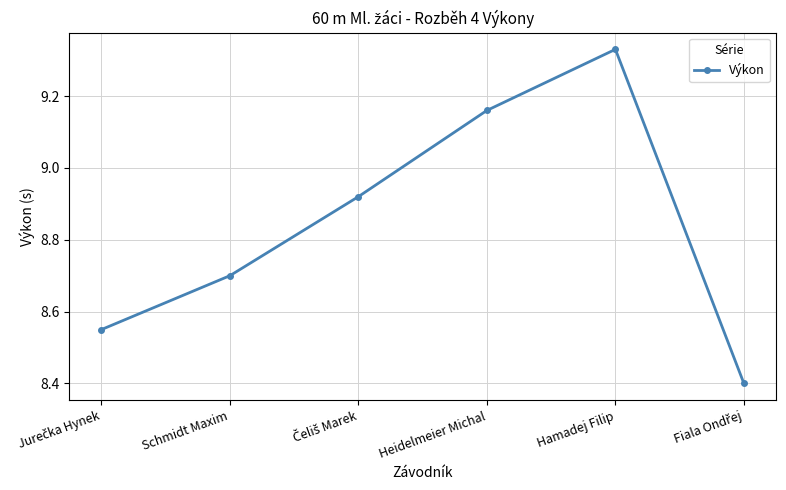

Where is the first local maximum?

Hamadej Filip